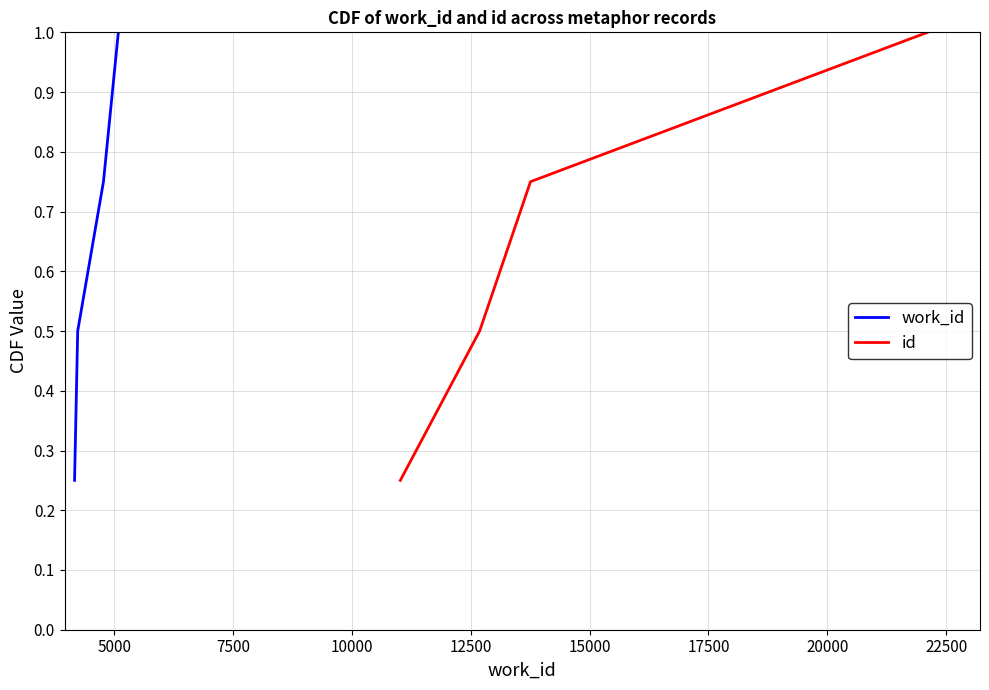

True or false: id and work_id cross at least once.

False